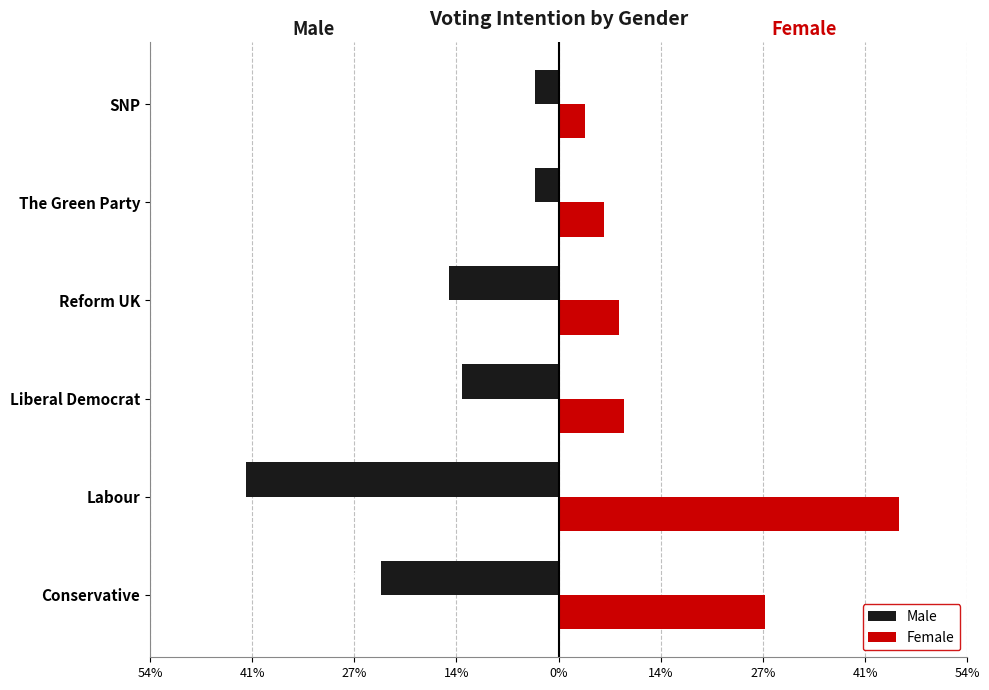

What is the difference between the second highest and second lowest values in the Female series?

0.2